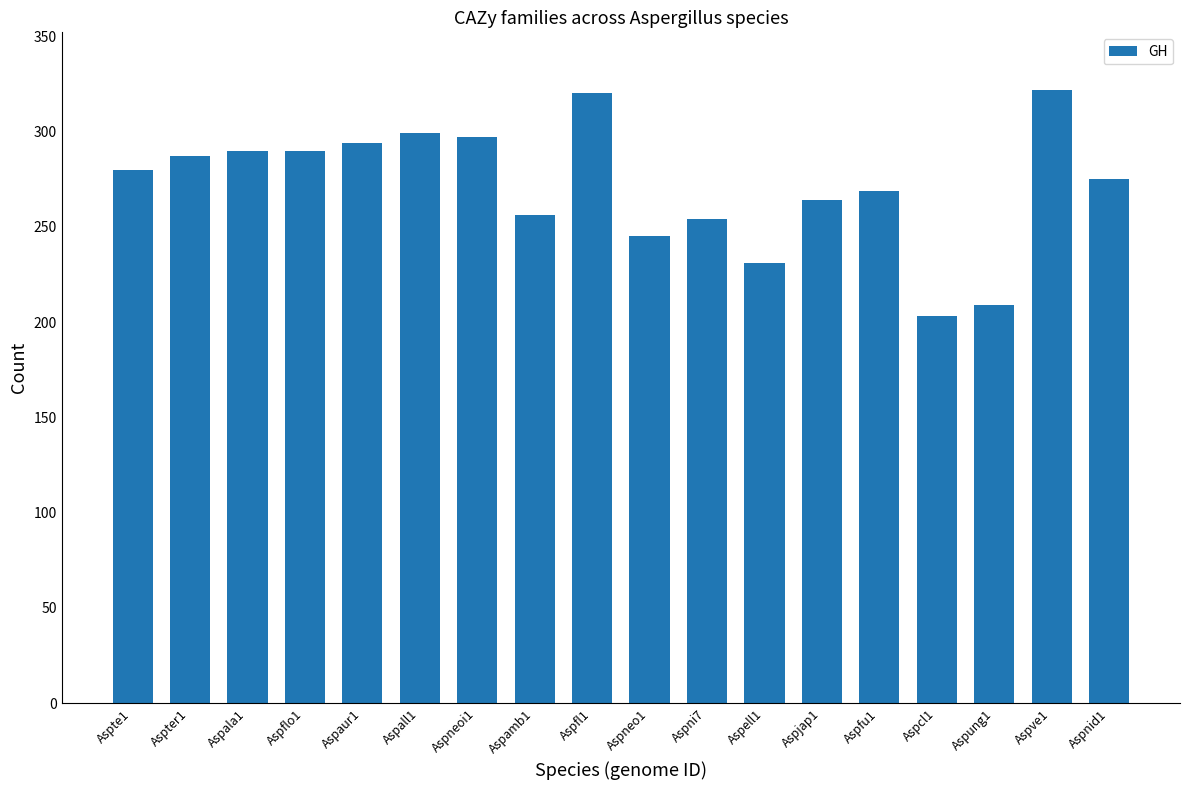

What is the change in value from Aspamb1 to Aspni7?

-2